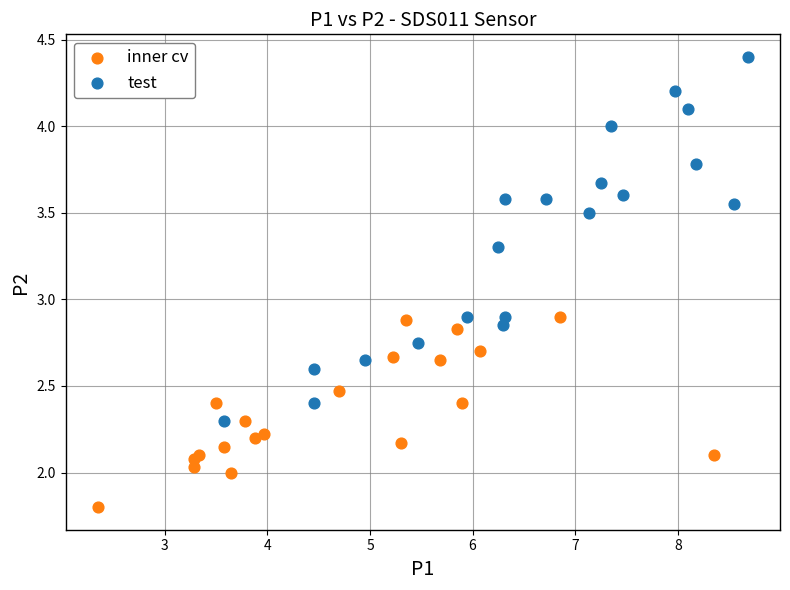

Which series contains the highest Y value?

test